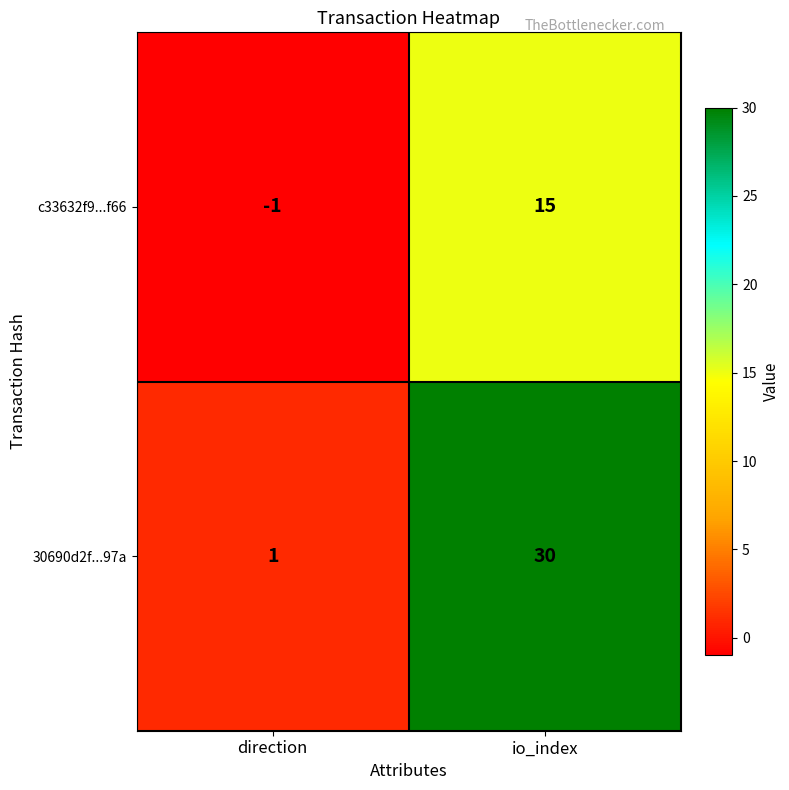

At which category is the sum across all series the highest?

io_index